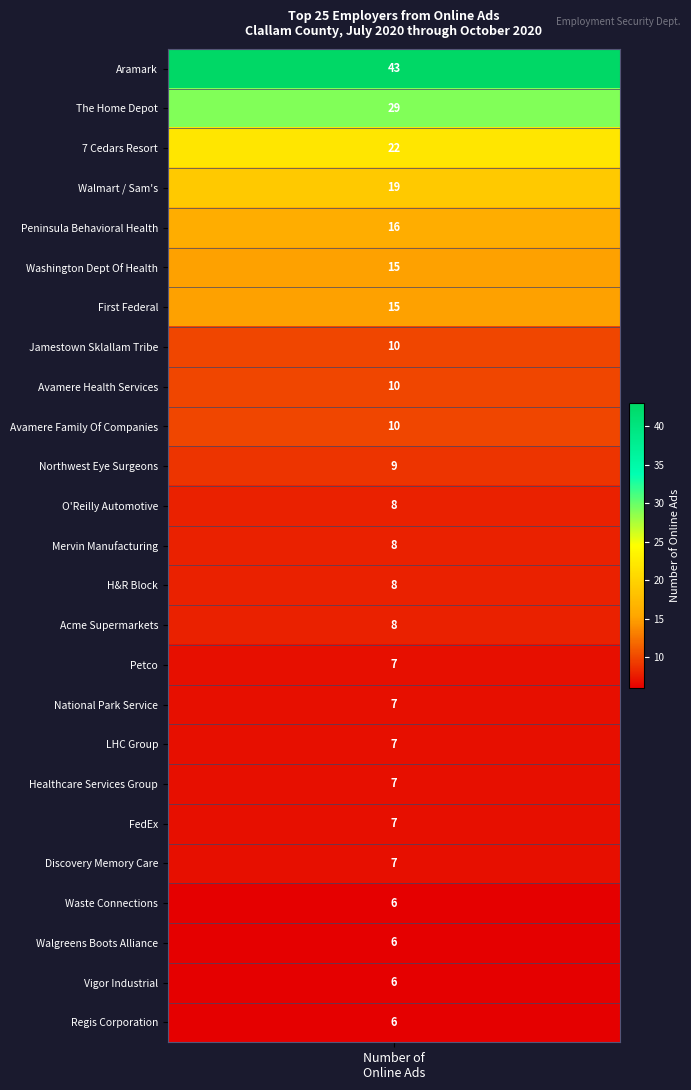

The chart shows a value of 8 at 13. True or false?

True